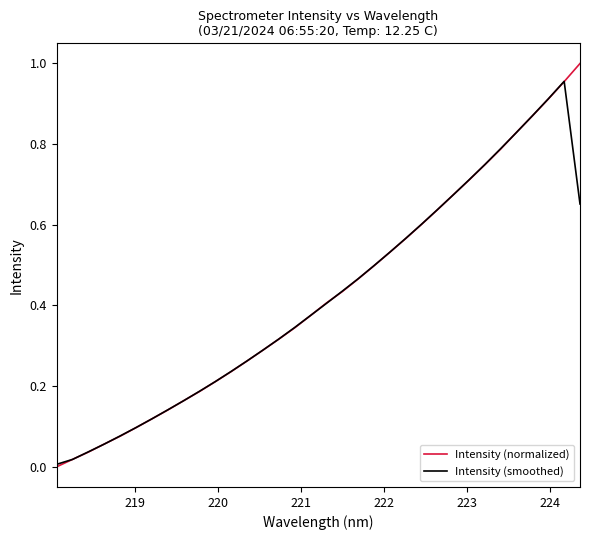

List the series in order of their peak value, highest first.

Intensity (normalized), Intensity (smoothed)